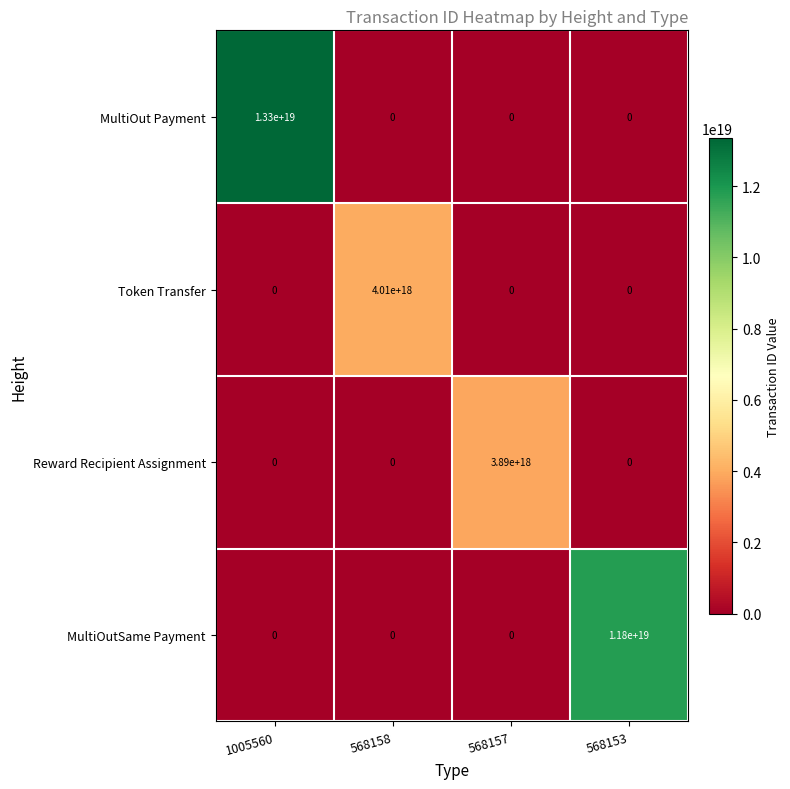

Which category has the highest value in the Reward Recipient Assignment series?

568157